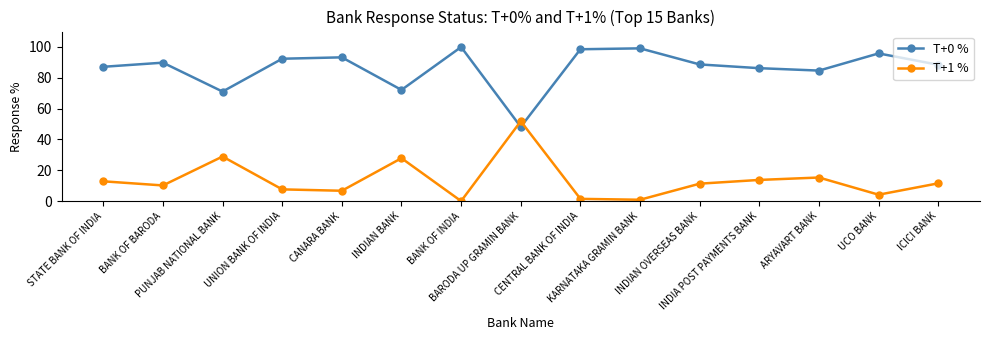

How many data points in T+0 % are less than 88?

6